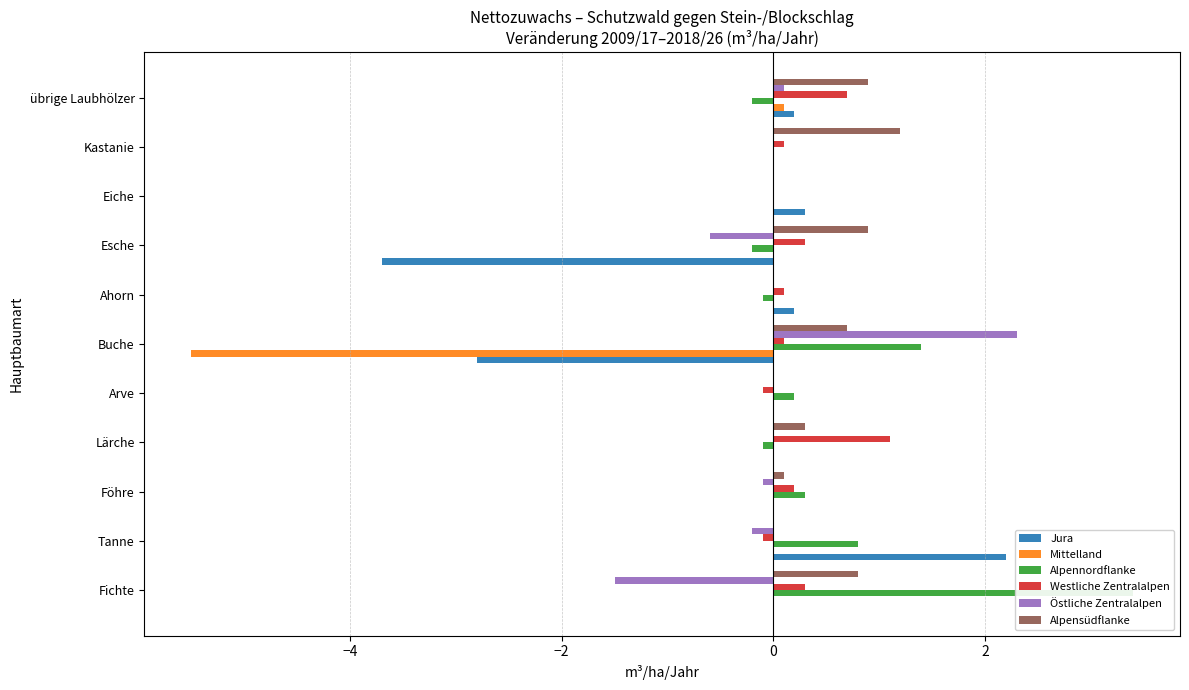

What is the average value of the Westliche Zentralalpen series?

0.2